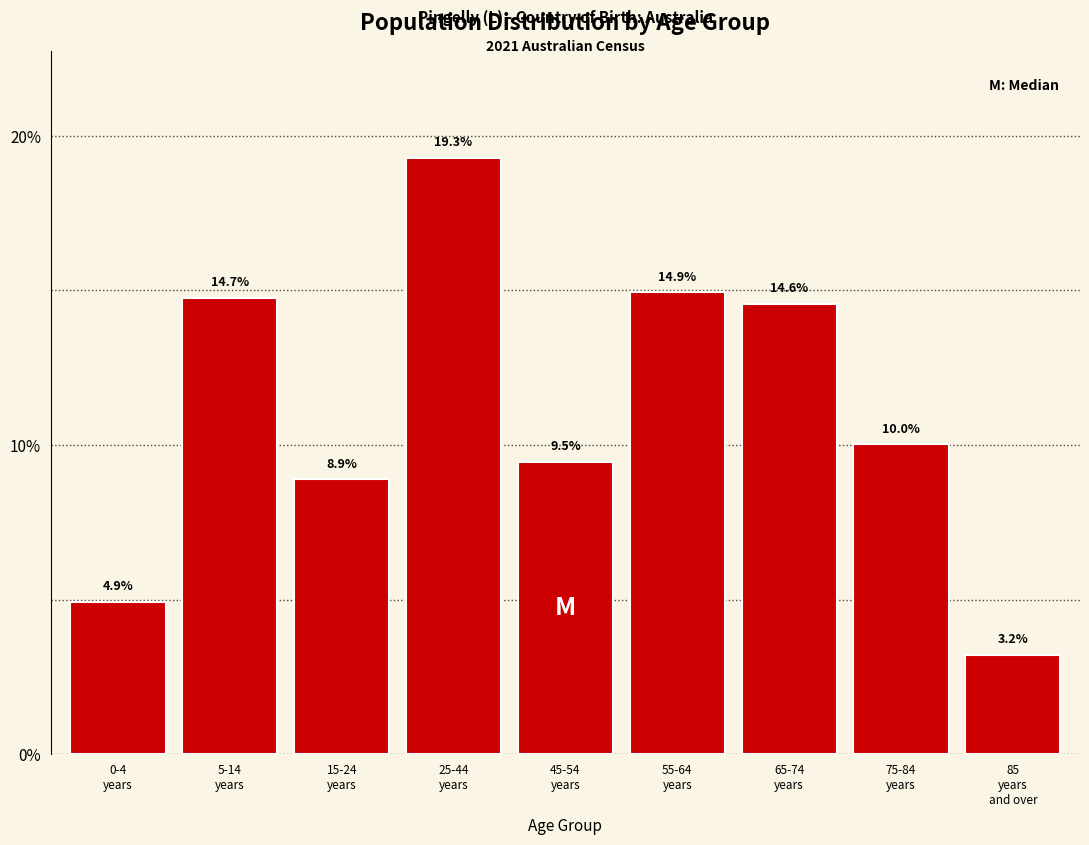

Reading left to right, extract all data points from this chart.

4.9	14.7	8.9	19.3	9.5	14.9	14.6	10.0	3.2